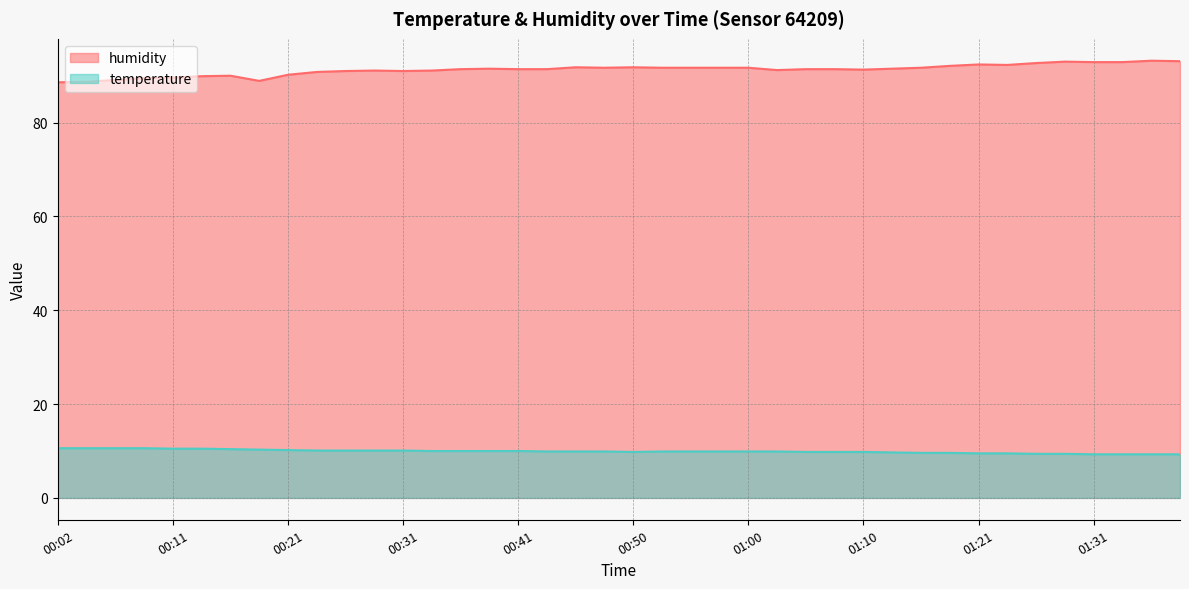

Is it true that humidity equals 91.8 at 00:46?

True